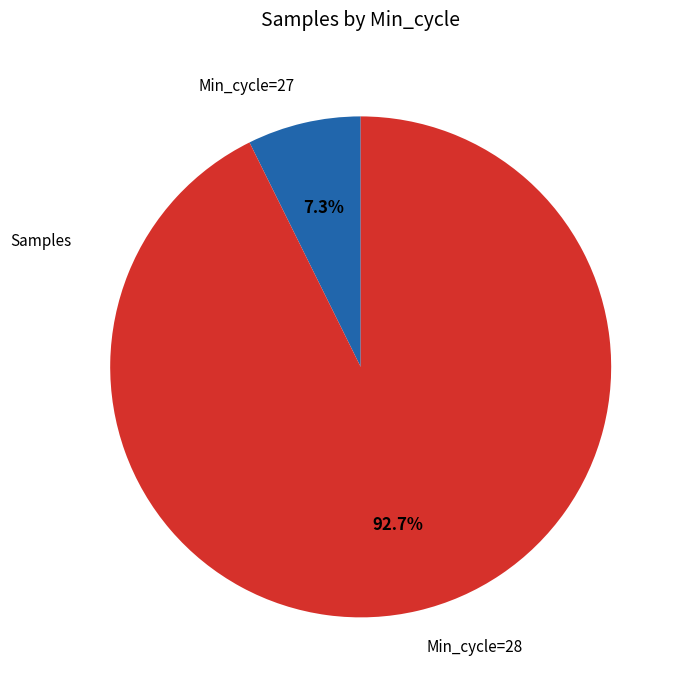

Which has a higher value, Min_cycle=27 or Min_cycle=28?

Min_cycle=28